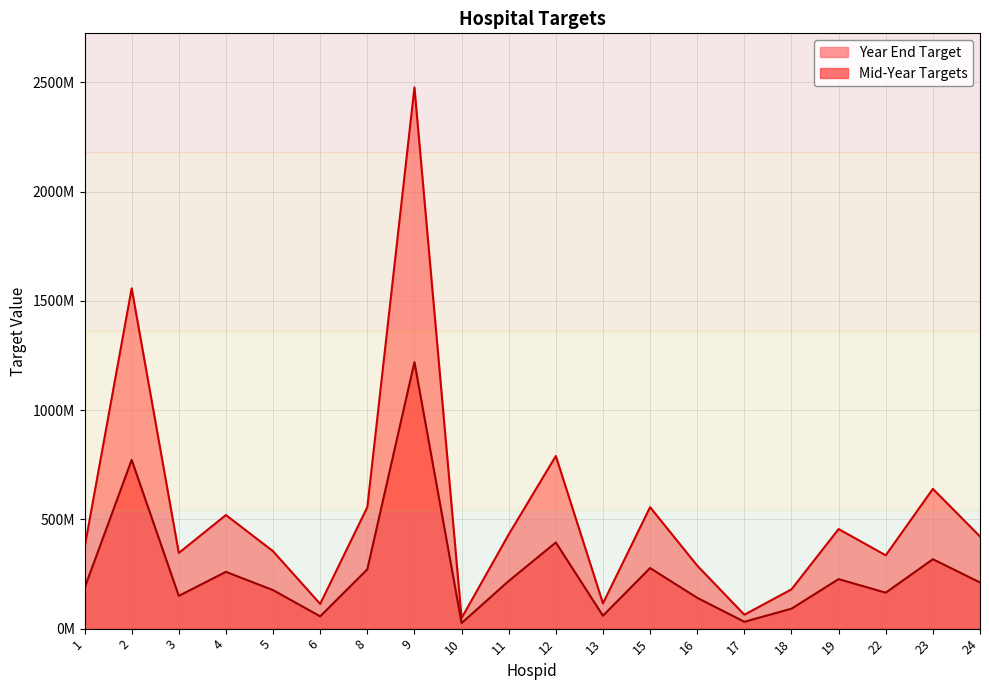

What is the difference between the highest and lowest values at 9?

1256827728.5